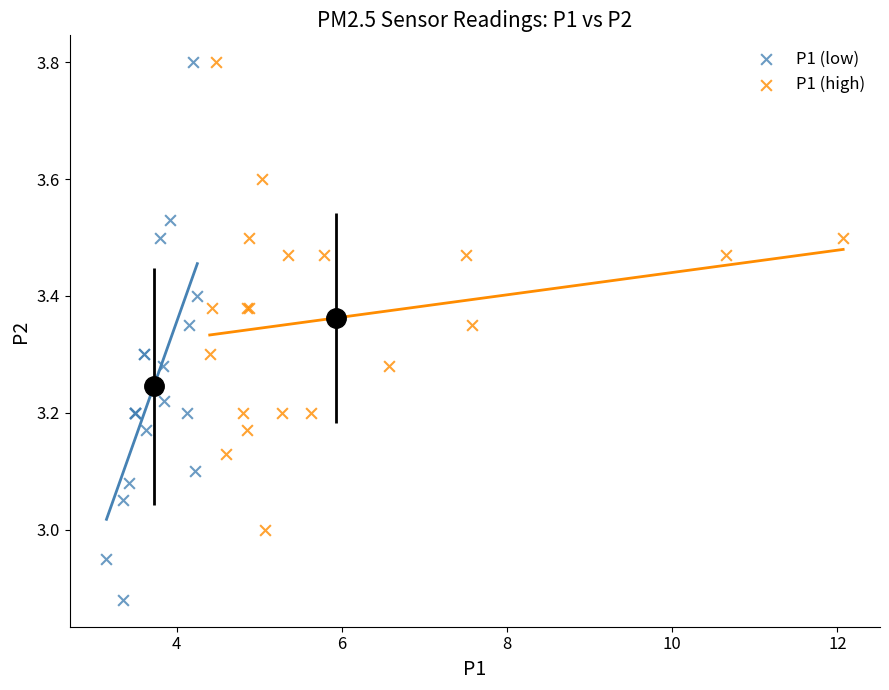

What are all the series names shown in the legend?

P1 (low), P1 (high)